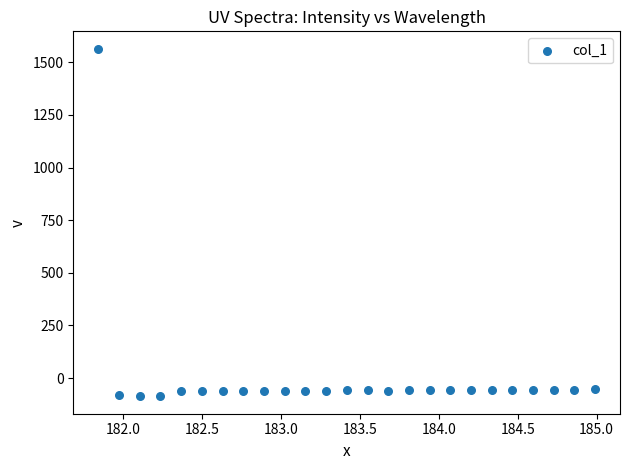

What is the range of X values (max minus min)?

3.1